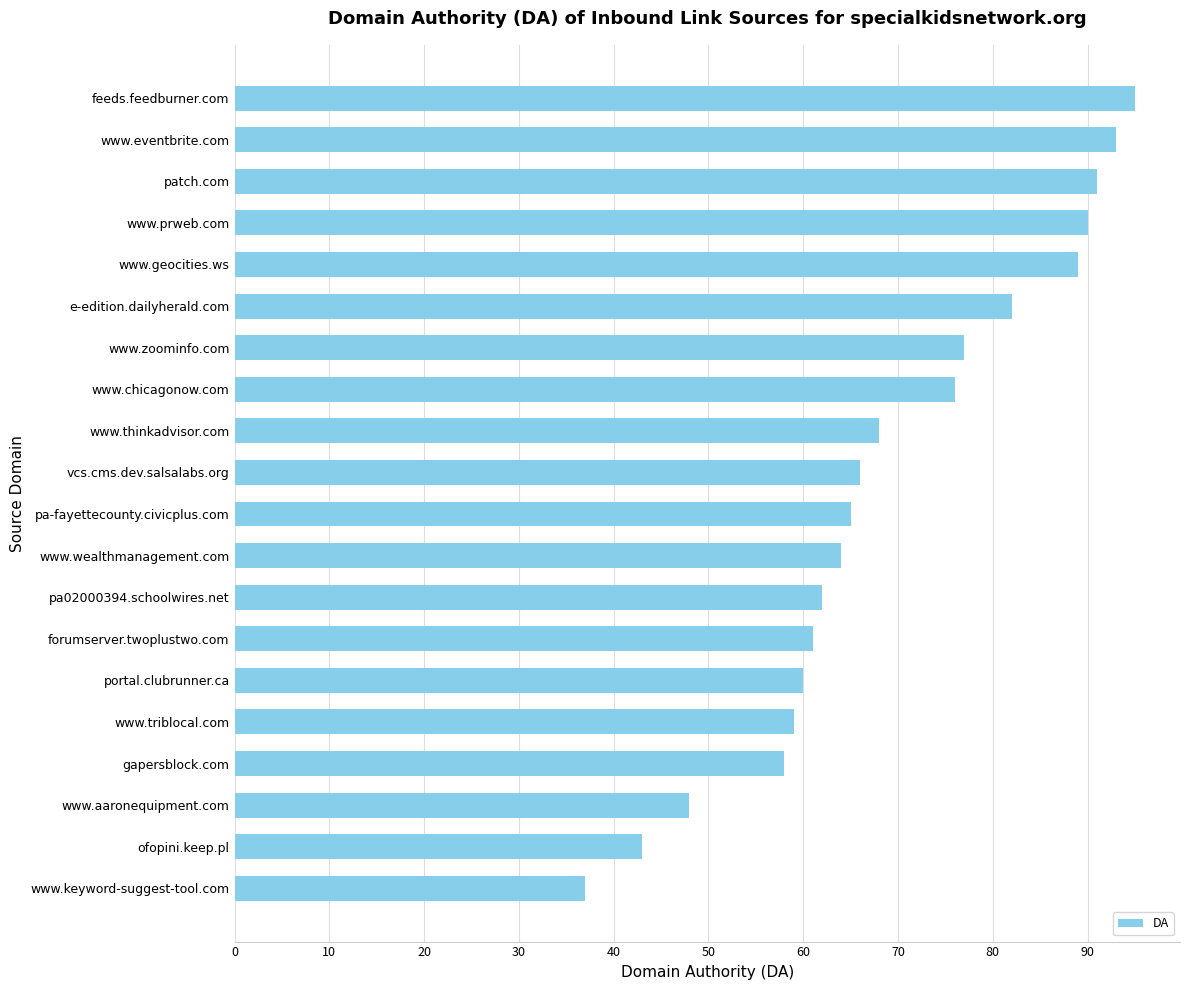

At which category does the chart reach its minimum across all series?

www.keyword-suggest-tool.com